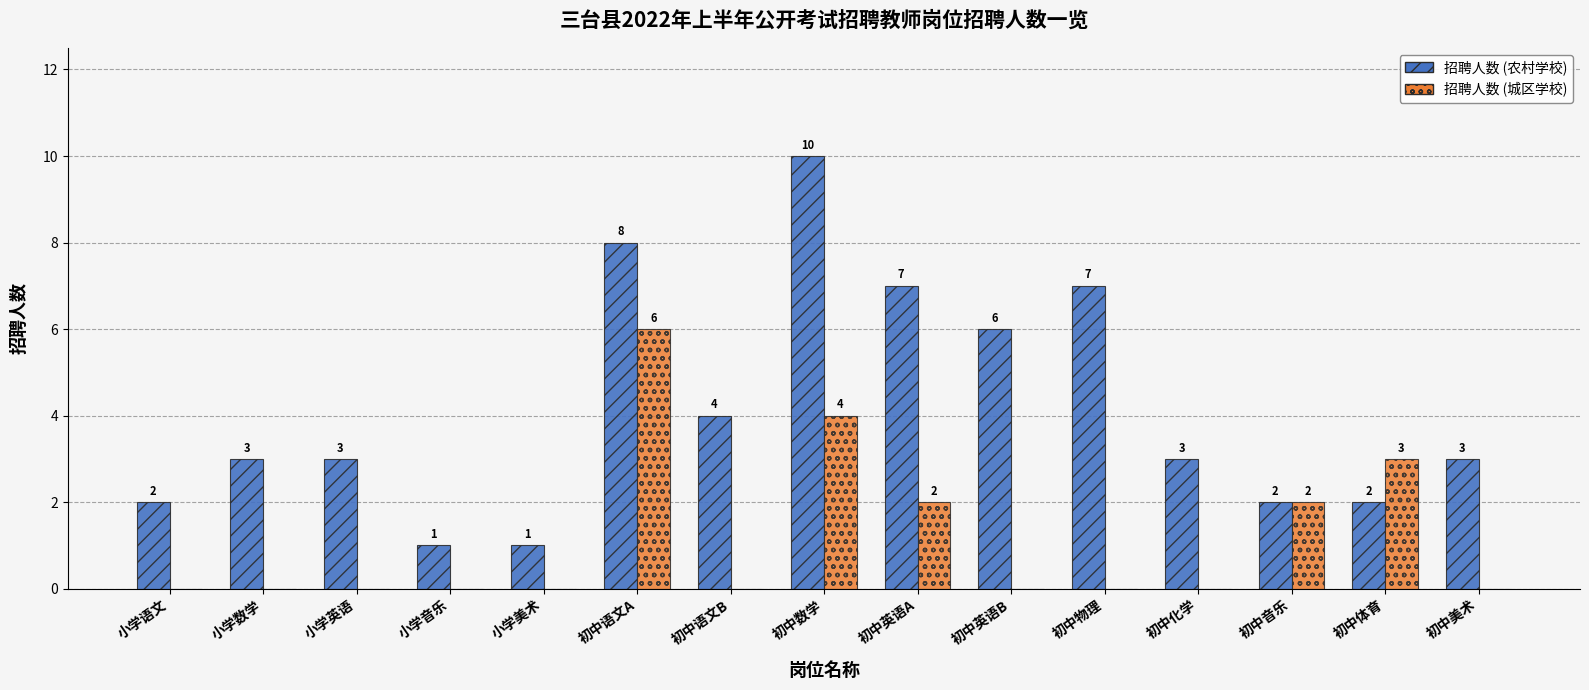

Which label corresponds to the largest value in the chart?

初中数学